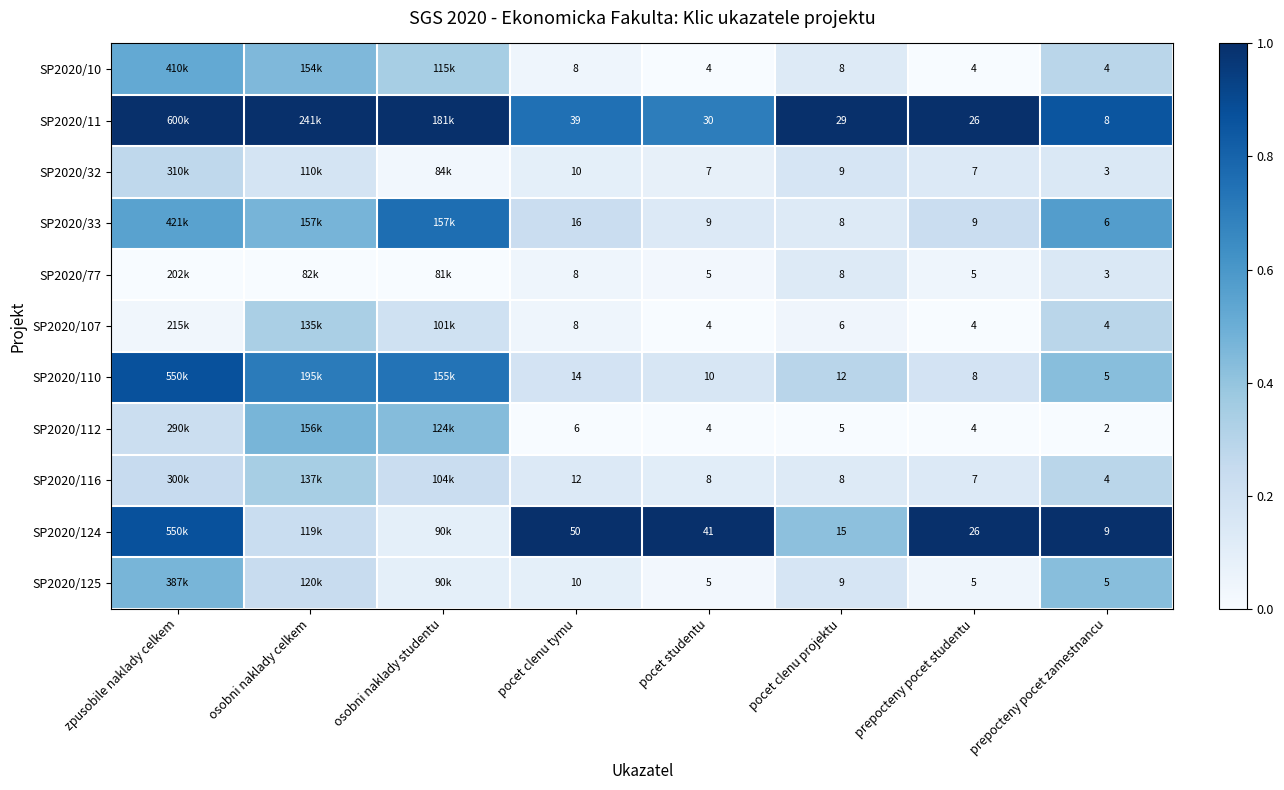

Between zpusobile naklady celkem and pocet studentu, which is larger?

zpusobile naklady celkem